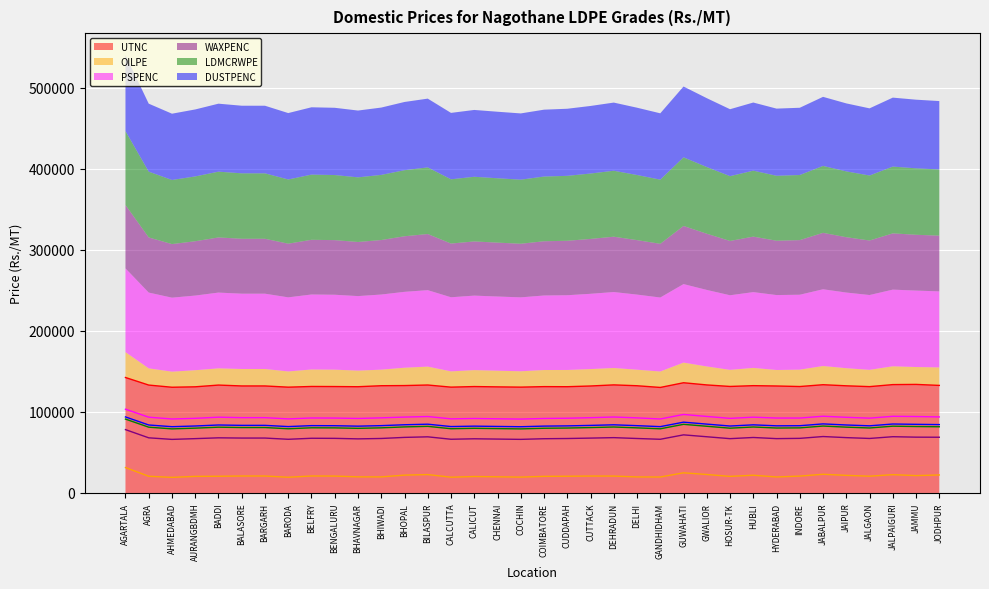

Where is the first local maximum for PSPENC?

BADDI